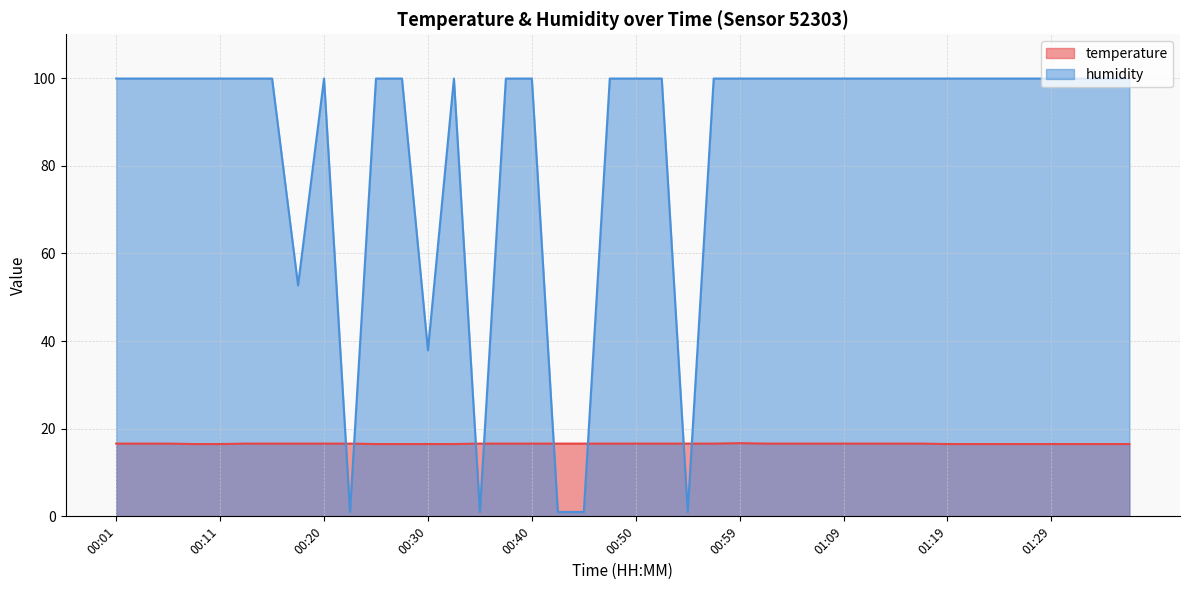

The temperature series shows 10.9 at 00:23. True or false?

False